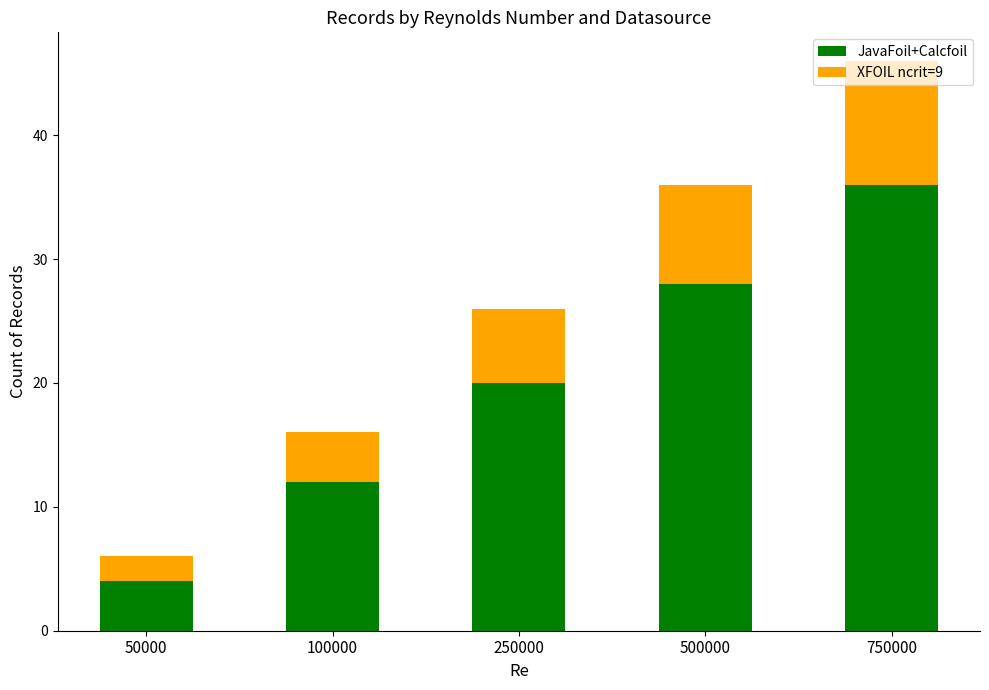

Rank the categories by JavaFoil+Calcfoil value from highest to lowest.

750000, 500000, 250000, 100000, 50000